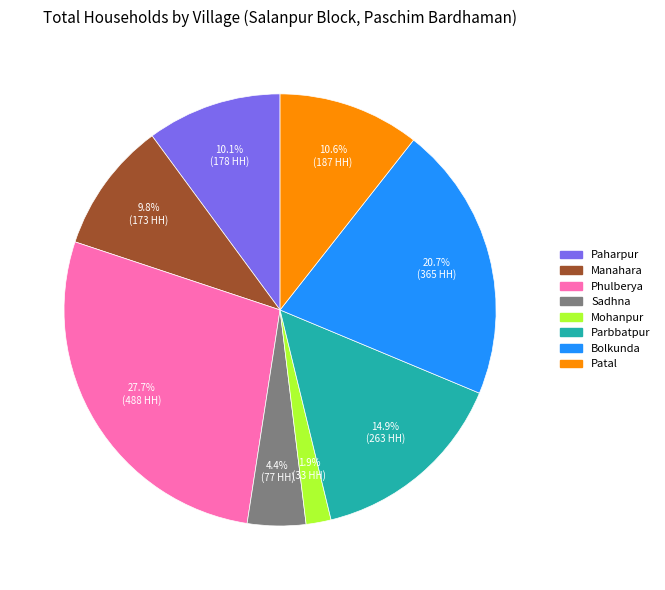

Which slice is the largest?

Phulberya